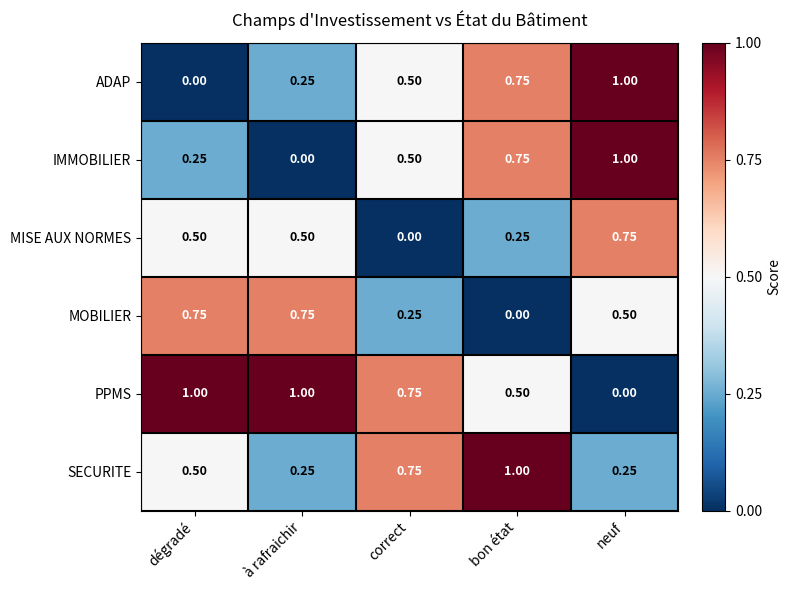

At which label is MISE AUX NORMES closest to 0?

correct